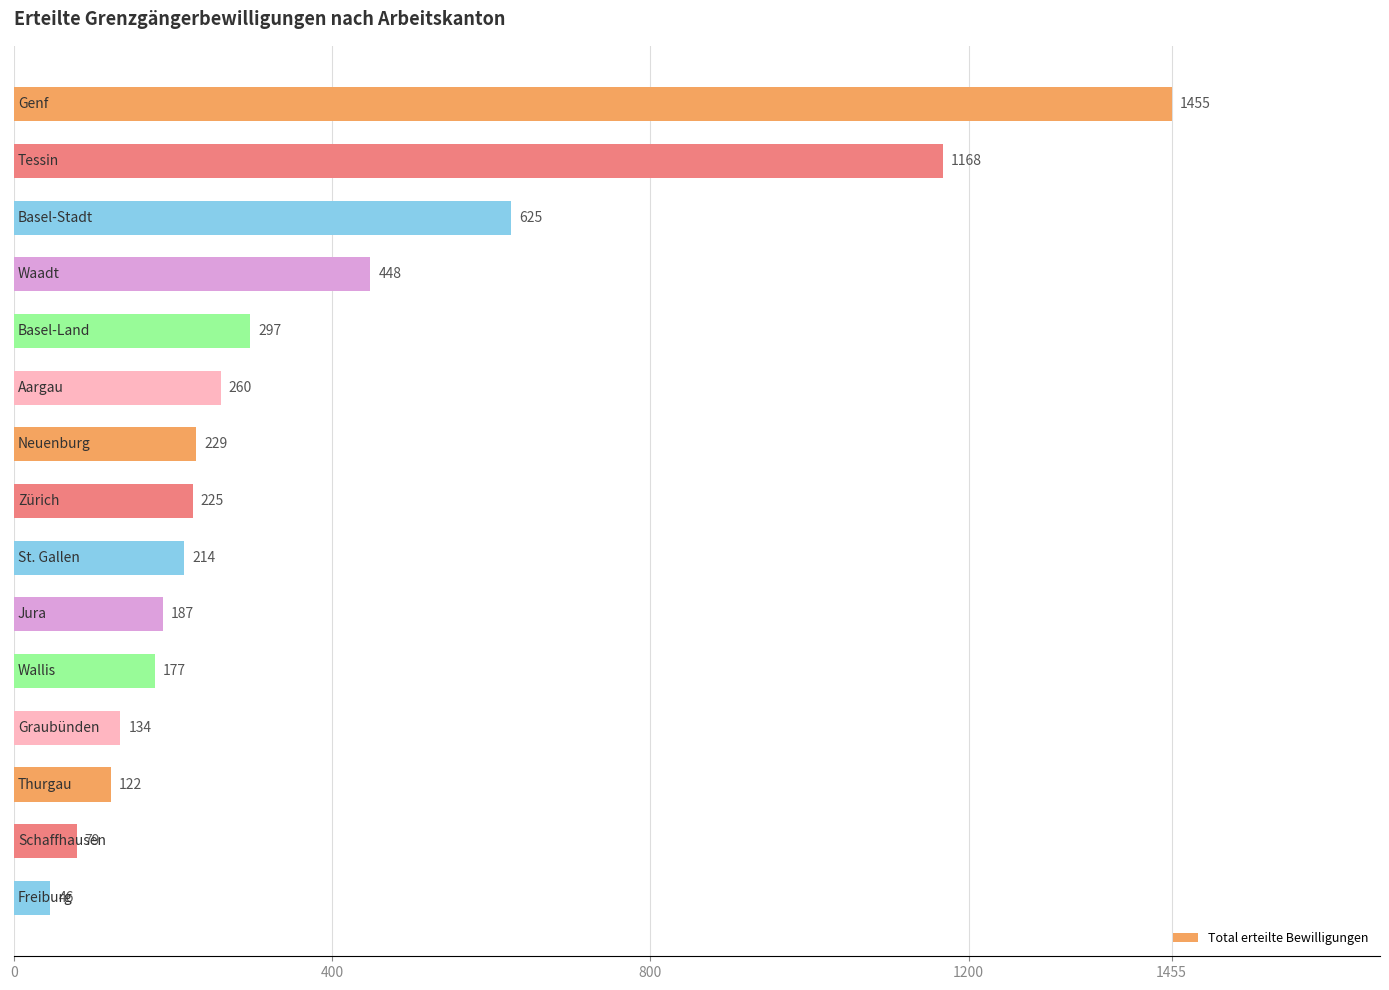

What is the value of the 7th bar from the top?

229